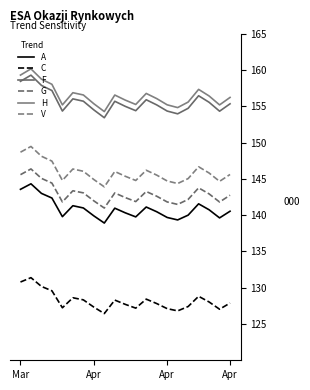

Reading right to left, transcribe all the data shown in this chart.

A: 140.6	139.6	140.8	141.6	140.0	139.3	139.7	140.5	141.1	139.8	140.3	141.0	138.9	139.9	141.0	141.3	139.8	142.4	143.0	144.3	143.6
C: 127.9	127.0	128.0	128.8	127.4	126.8	127.1	127.8	128.4	127.2	127.7	128.3	126.4	127.3	128.3	128.6	127.2	129.6	130.2	131.4	130.8
F: 155.4	154.3	155.6	156.5	154.7	154.0	154.4	155.2	155.9	154.4	155.0	155.7	153.4	154.5	155.7	156.0	154.4	157.2	157.9	159.3	158.5
G: 142.8	141.8	142.9	143.8	142.2	141.5	141.8	142.6	143.3	141.9	142.4	143.1	141.0	142.0	143.1	143.4	141.8	144.4	145.1	146.4	145.6
H: 156.2	155.2	156.4	157.3	155.6	154.8	155.2	156.1	156.8	155.3	155.9	156.6	154.3	155.4	156.6	156.9	155.2	158.1	158.8	160.2	159.3
V: 145.6	144.7	145.8	146.7	145.1	144.4	144.7	145.5	146.2	144.8	145.4	146.0	143.9	144.9	146.1	146.4	144.8	147.5	148.1	149.5	148.7